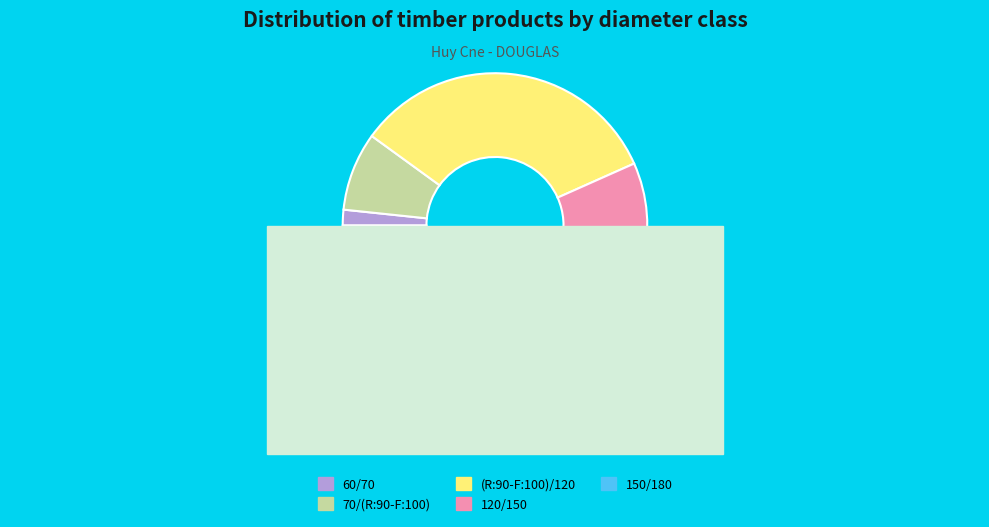

Which category has the smallest portion of the pie?

60/70